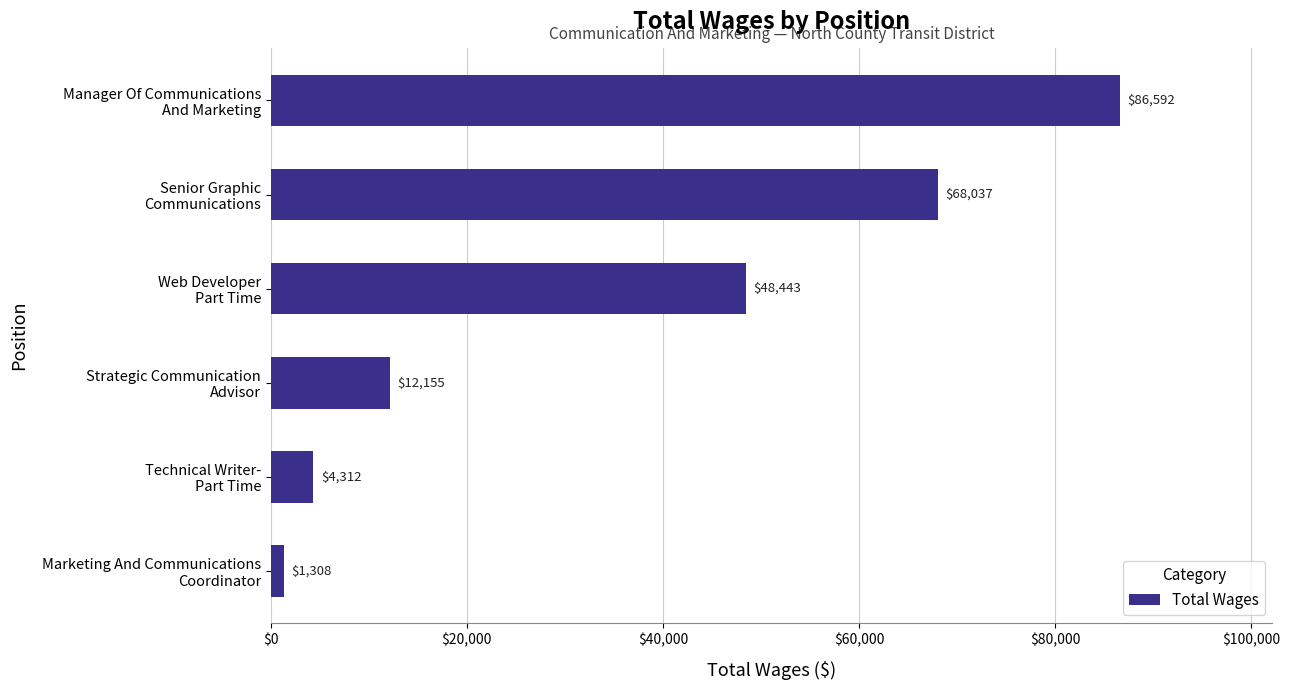

What is the difference between the maximum and minimum values?

85284